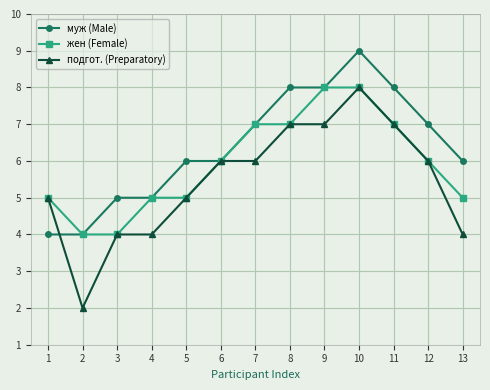

At which category is the sum across all series the highest?

10